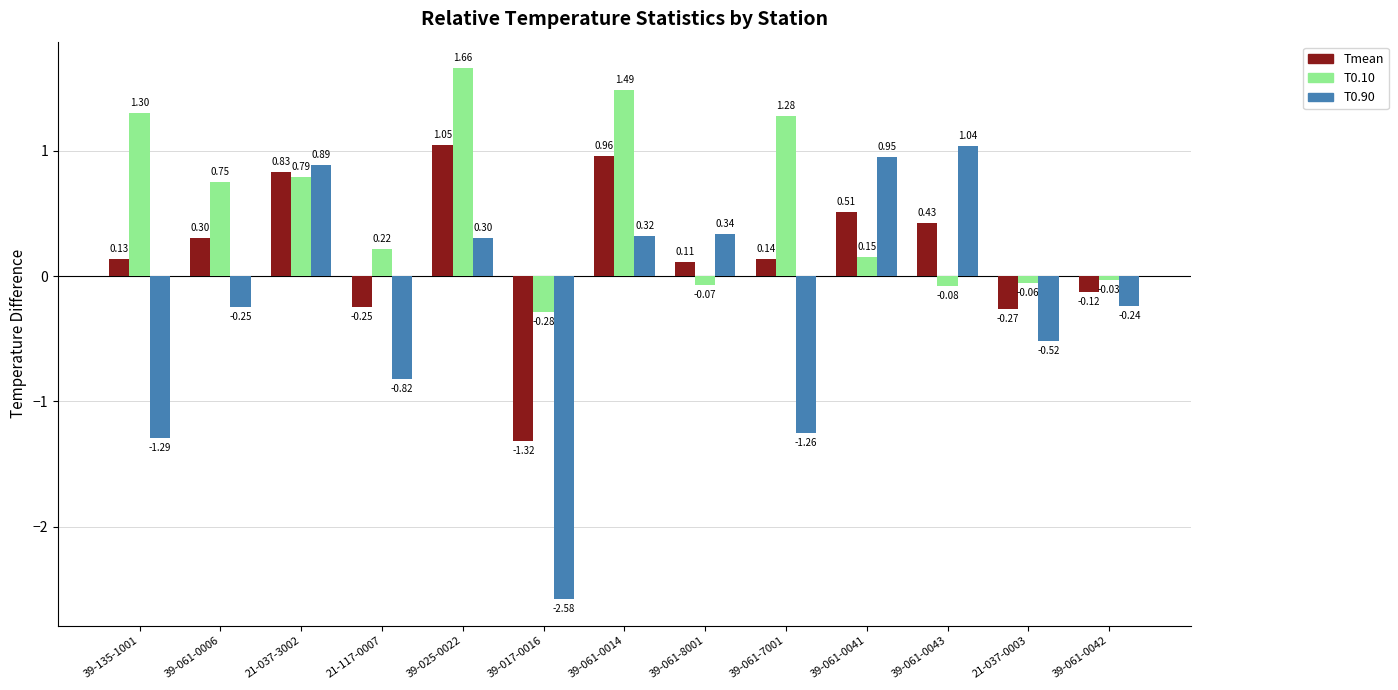

At how many categories does at least one series exceed 0?

10